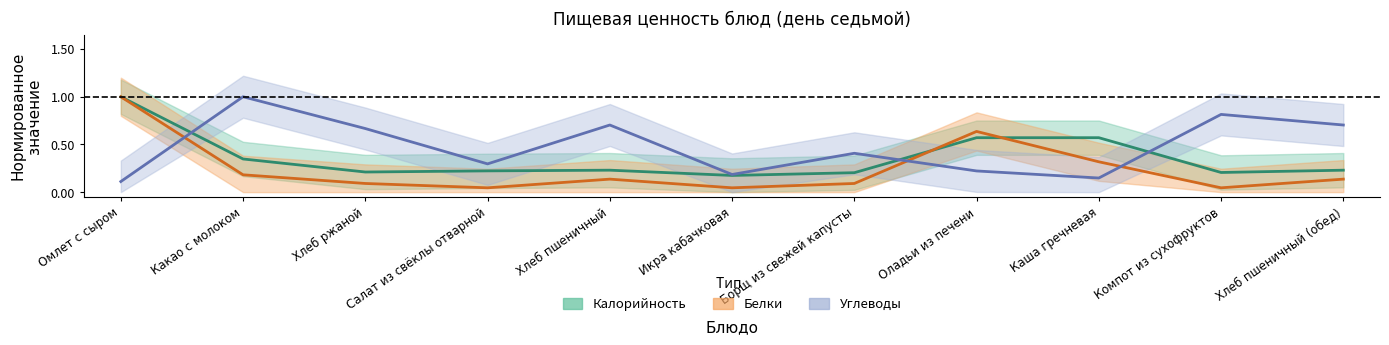

Reading left to right, list all the values displayed in this chart.

Калорийность: 1.0	0.3	0.2	0.2	0.2	0.2	0.2	0.6	0.6	0.2	0.2
Белки: 1.0	0.2	0.1	0.0	0.1	0.0	0.1	0.6	0.3	0.0	0.1
Углеводы: 0.1	1.0	0.7	0.3	0.7	0.2	0.4	0.2	0.1	0.8	0.7